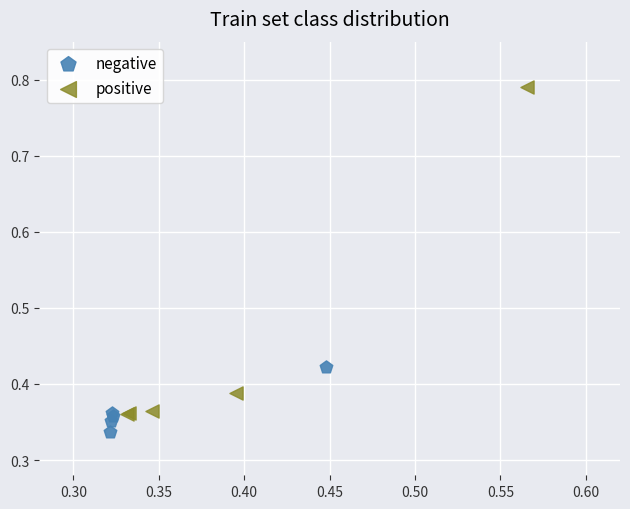

Which series reaches the maximum Y coordinate?

positive